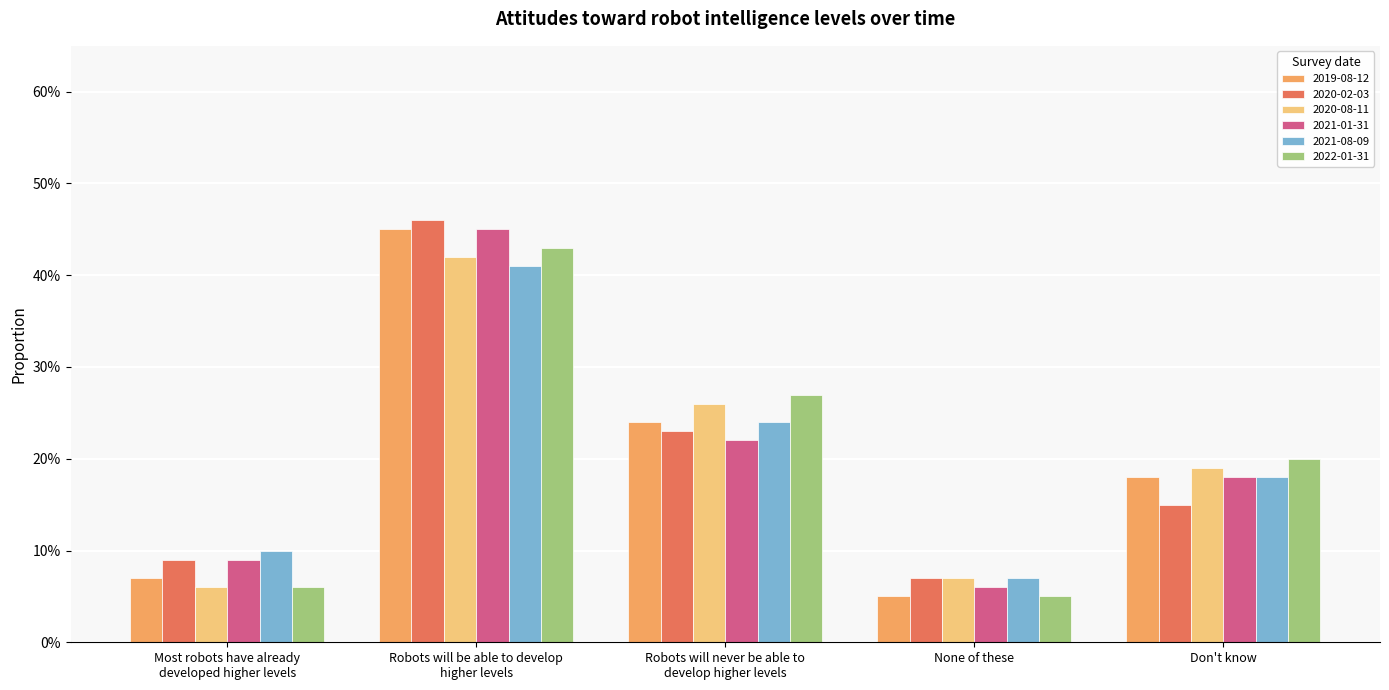

What is the value of the 2020-02-03 bar at the 4th from the left?

0.1